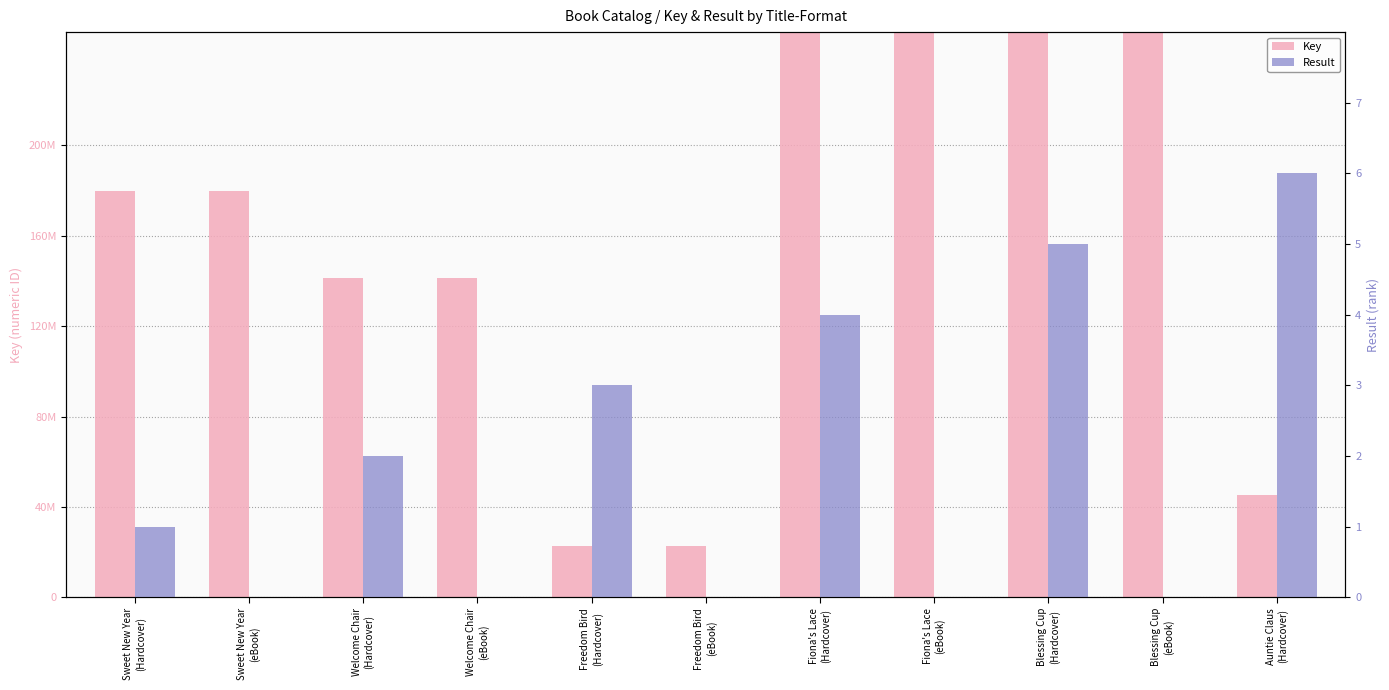

Is it true that Key equals 179822128 at Sweet New Year
(Hardcover)?

True